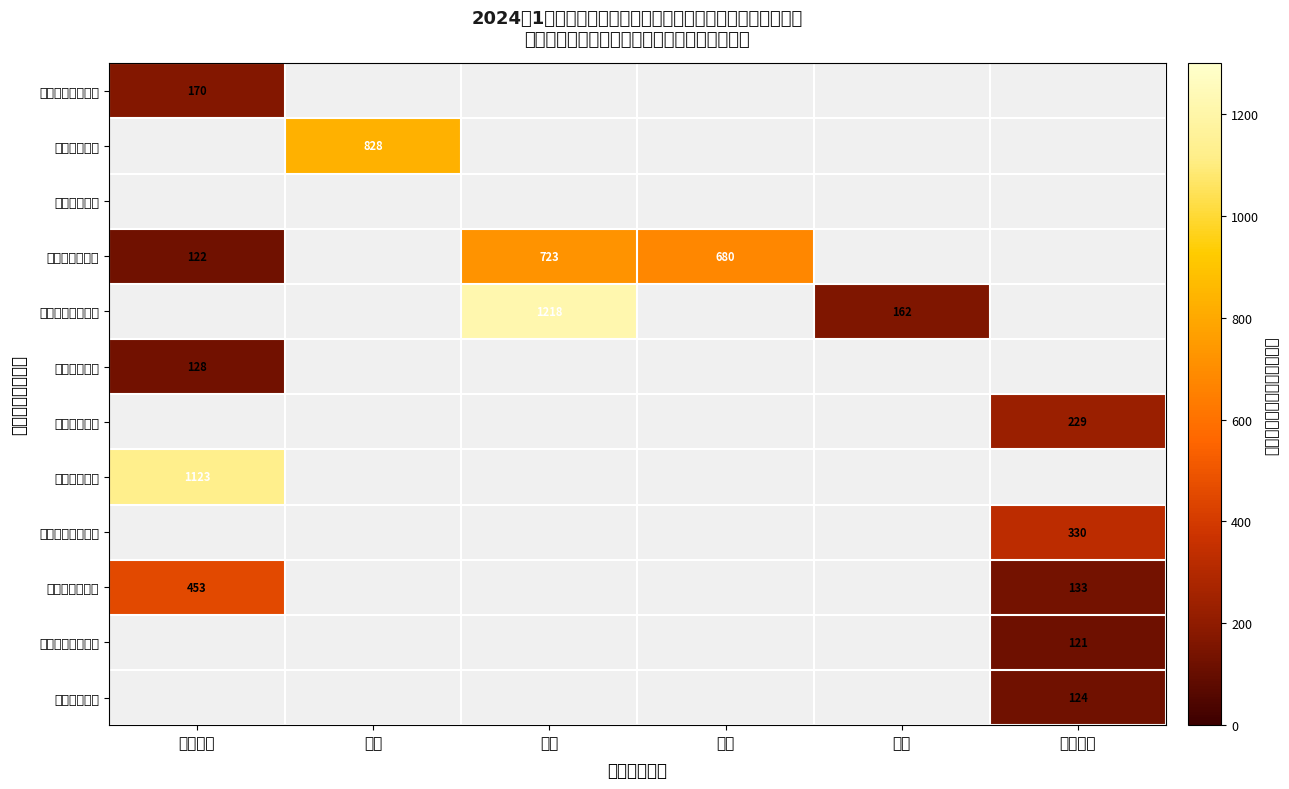

At how many categories does at least one series exceed 1105?

2